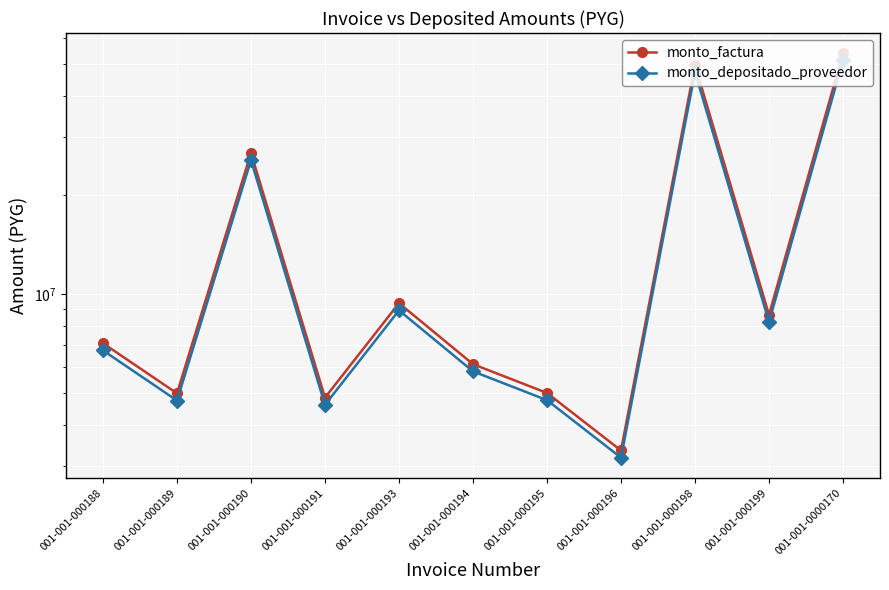

Is the value of monto_depositado_proveedor at 001-001-000191 greater than the value of monto_factura at 001-001-0000170?

No